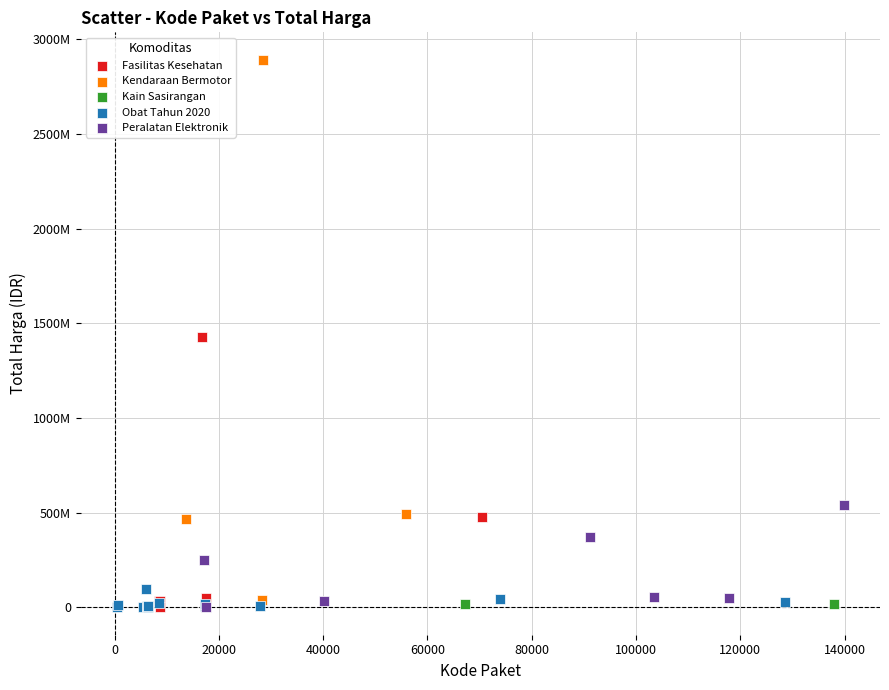

What are all the series names shown in the legend?

Fasilitas Kesehatan, Kendaraan Bermotor, Kain Sasirangan, Obat Tahun 2020, Peralatan Elektronik